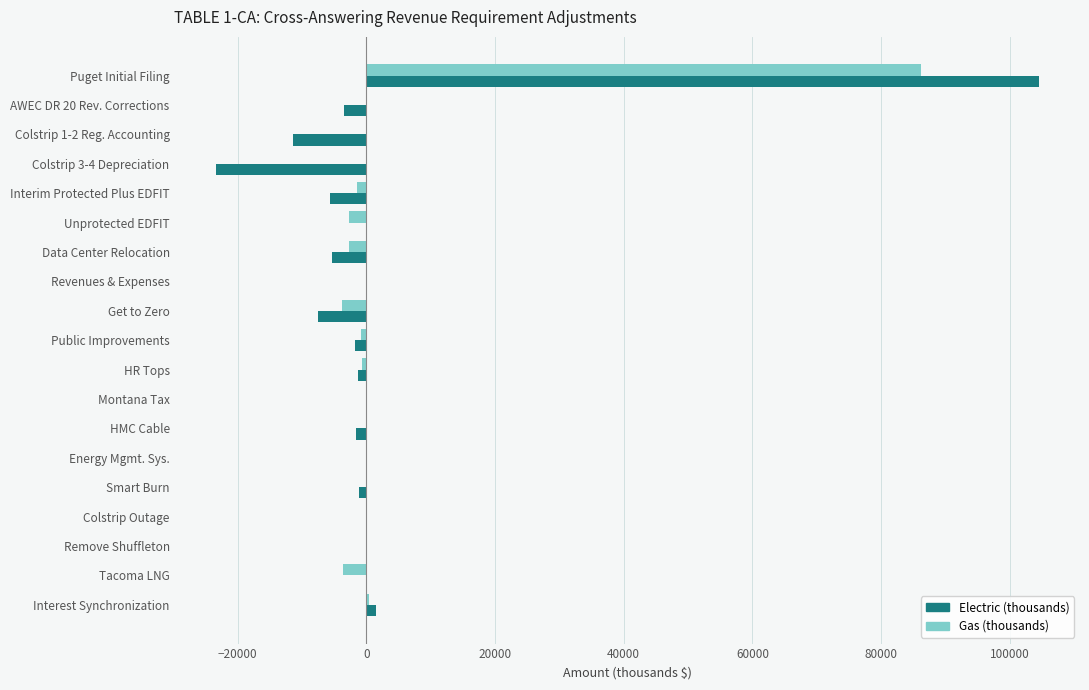

What is the maximum value shown in the chart?

104502.6